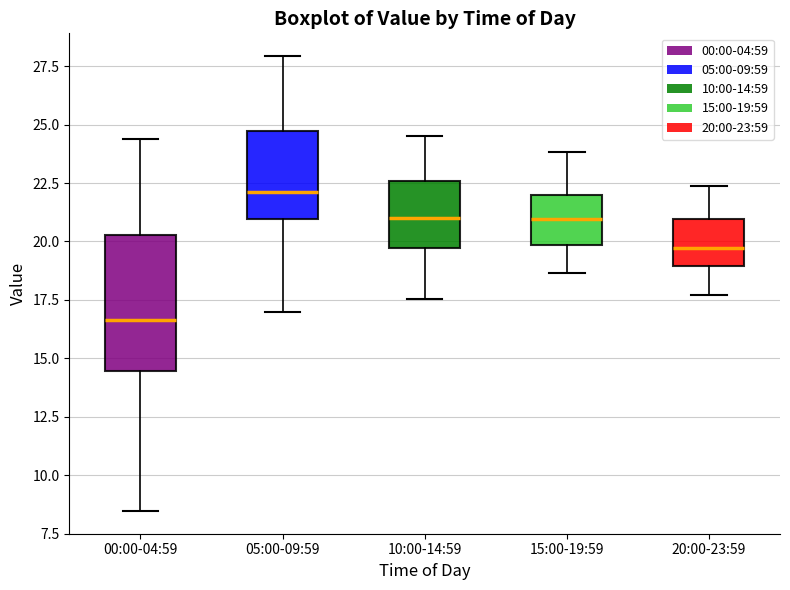

Comparing the boxes themselves (not the whiskers), which one is the tallest?

00:00-04:59